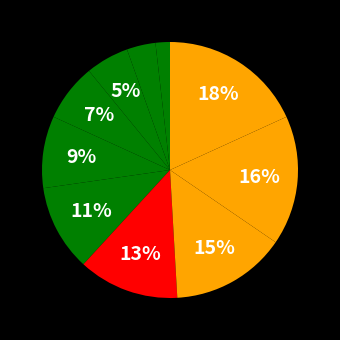

How many slices are in this pie chart?

10